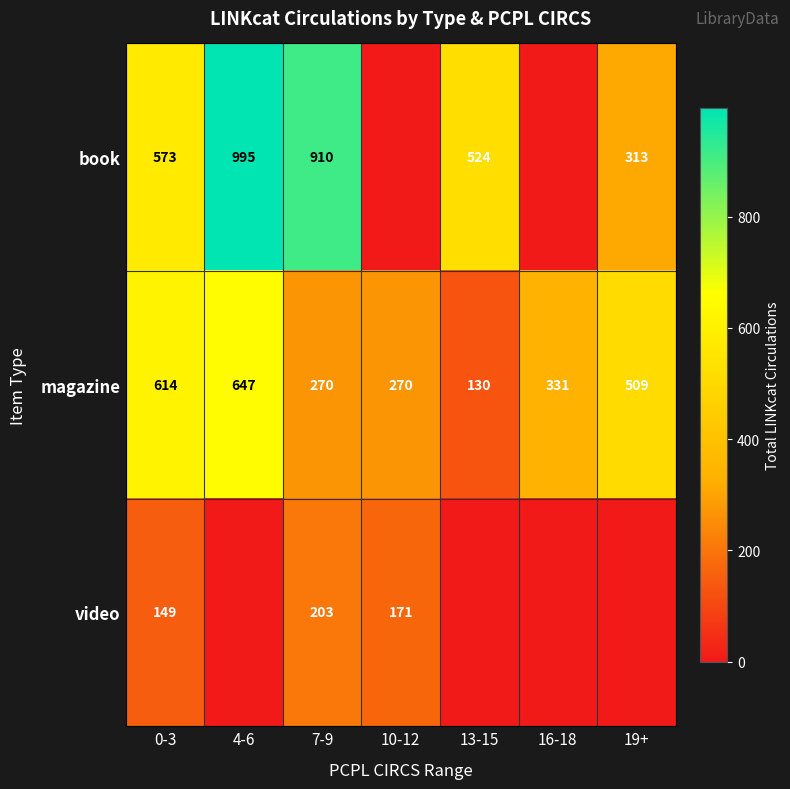

The value of book at 4-6 is 995. True or false?

True